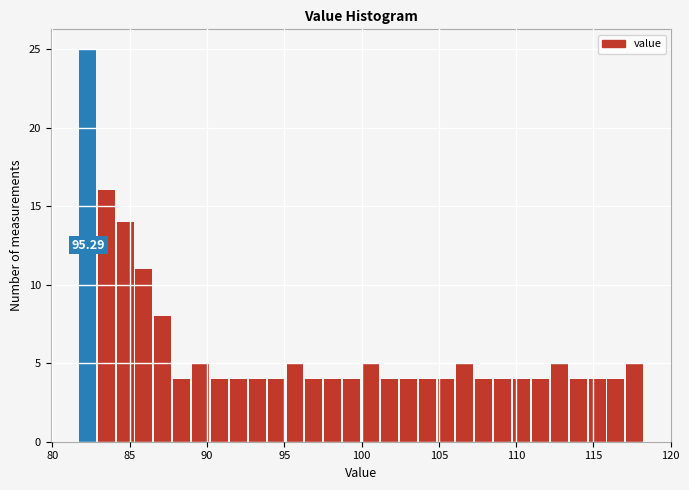

Around what value on the x-axis is the tallest bar? Give the approximate position of its centre, as read against the axis.

82.5